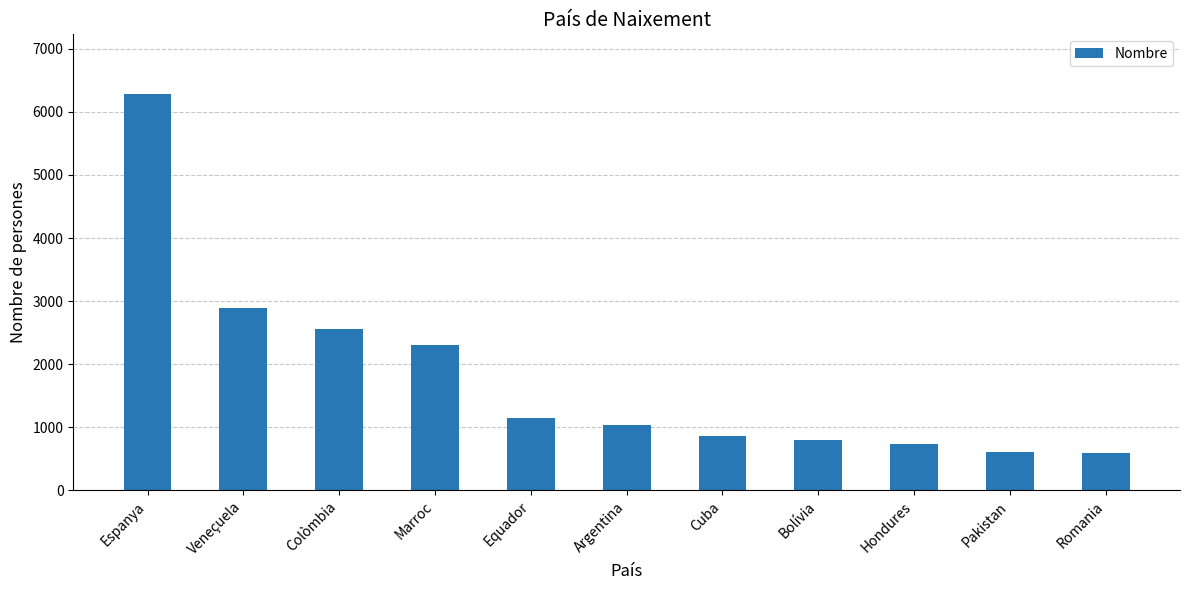

How many categories are shown in the chart?

11